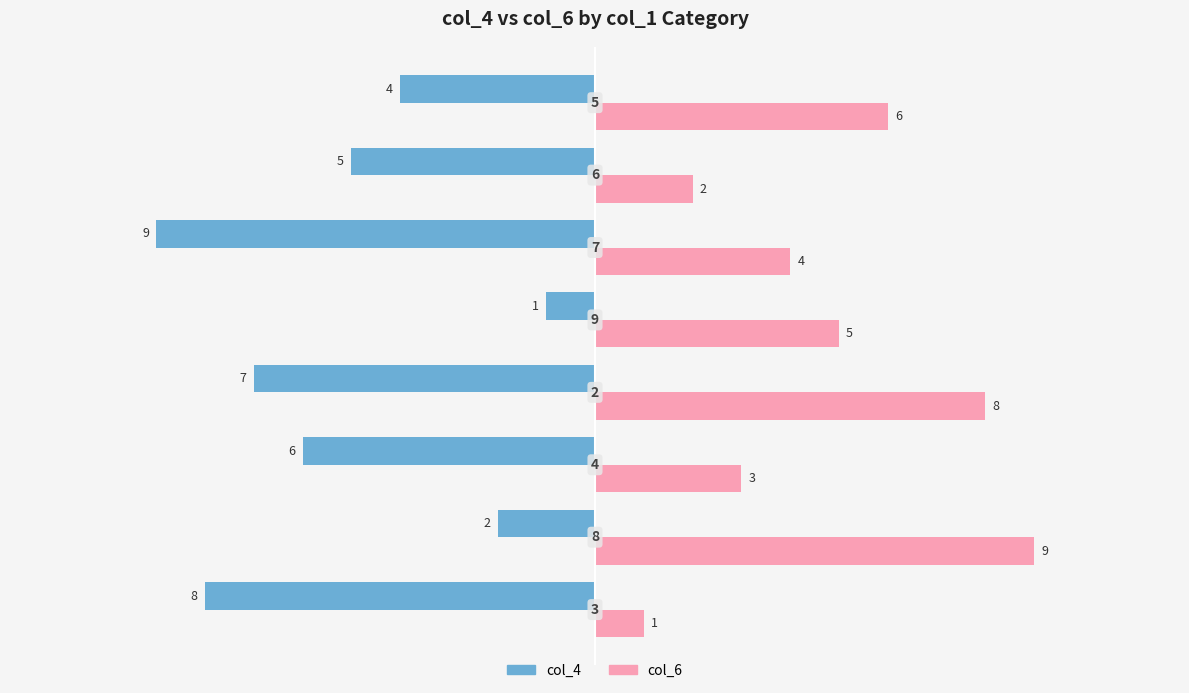

What is the smallest value displayed?

-9